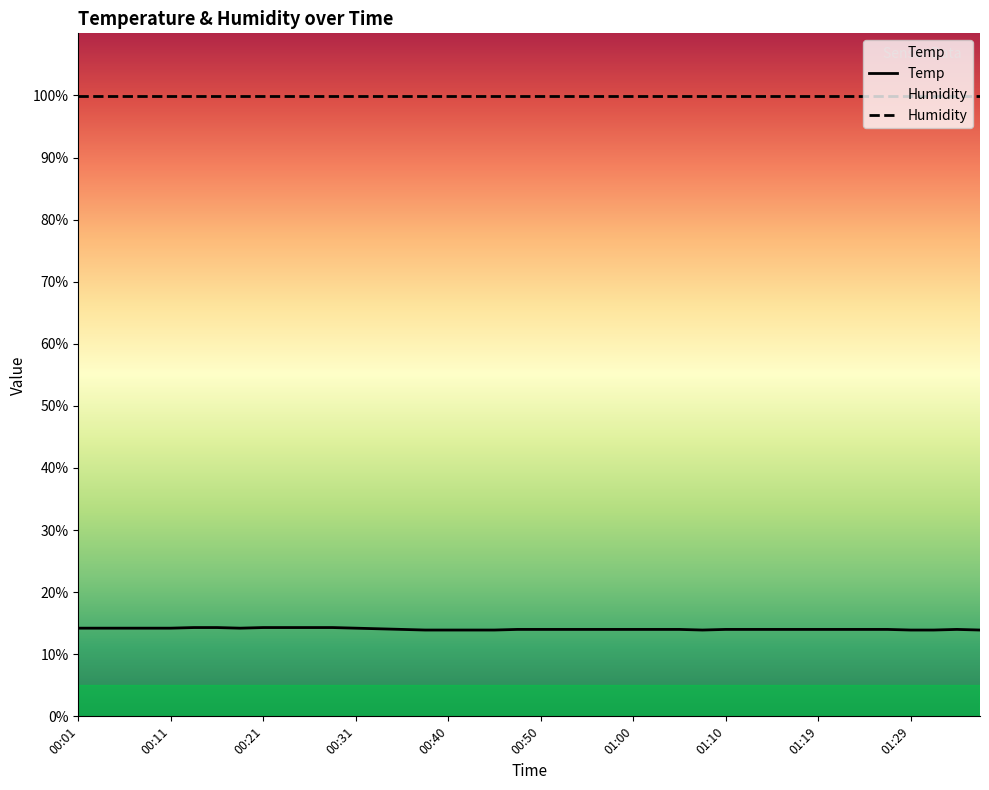

What is the difference between the highest and lowest values at 00:01?

85.7